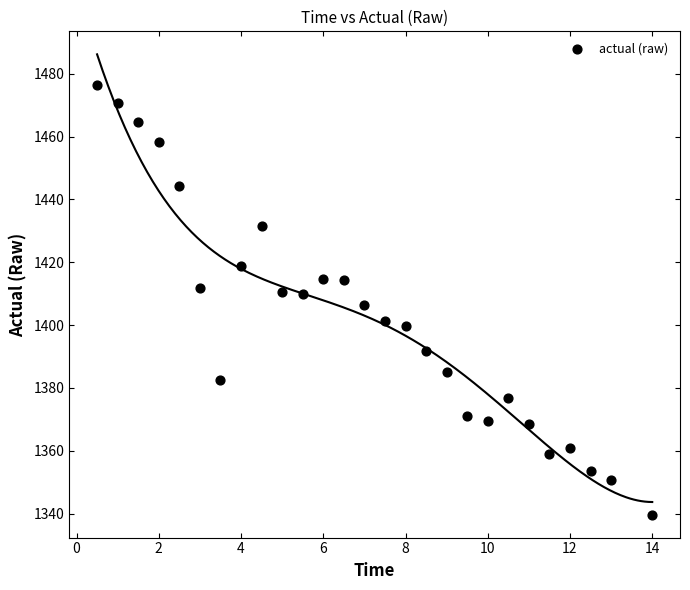

What is the range of X values (max minus min)?

13.5